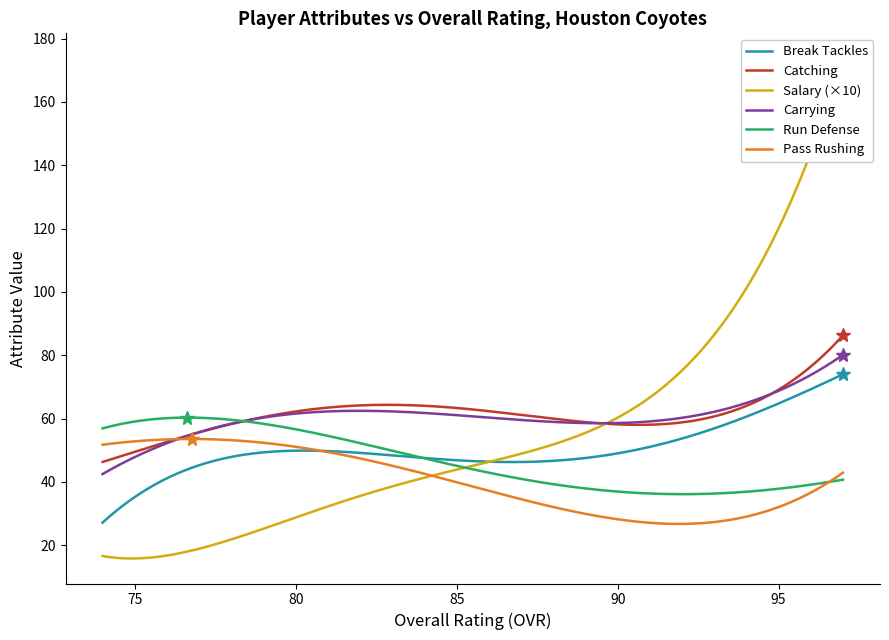

What is the highest value of the Pass Rushing series?

53.5